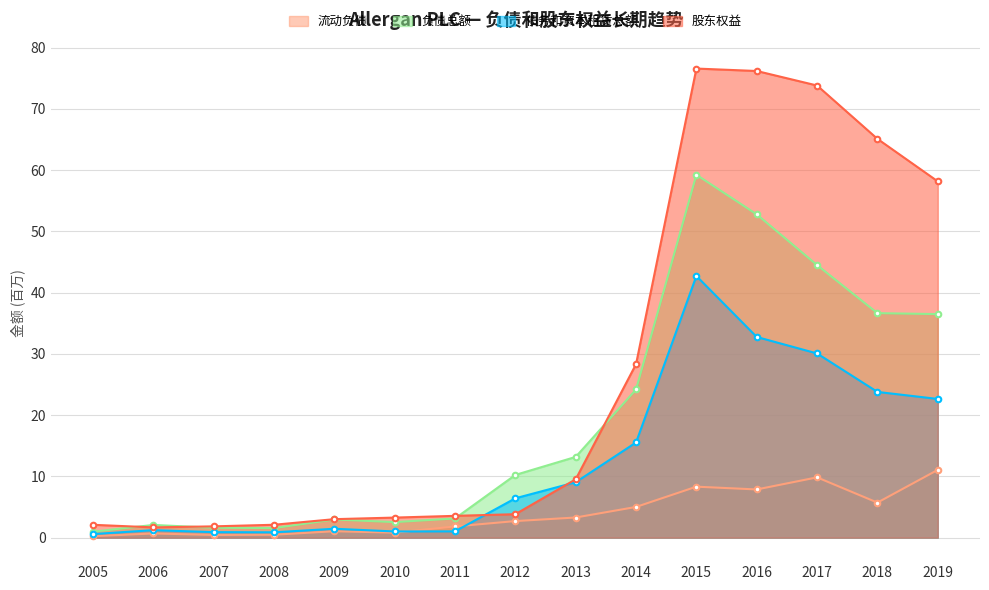

Which series has the largest total across all categories?

股东权益